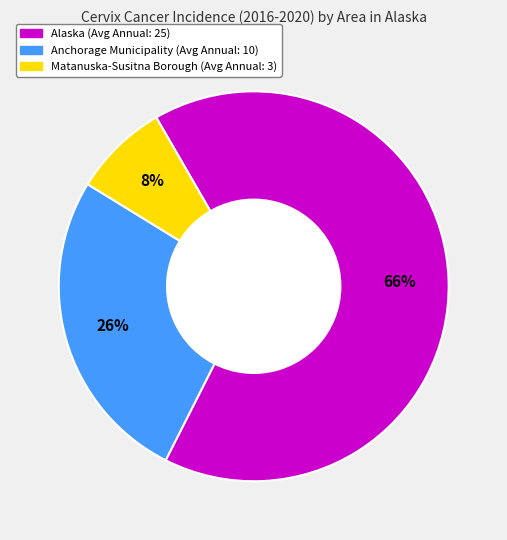

Is there a majority slice in this chart?

Yes